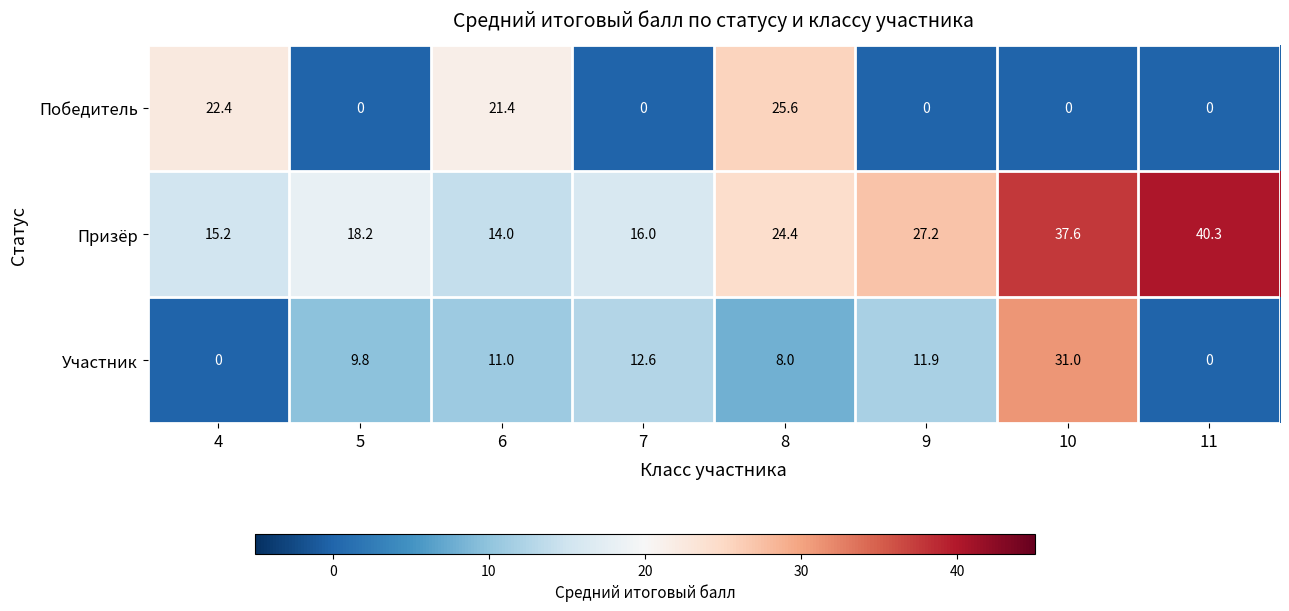

What is the total value across all series at 10?

68.6